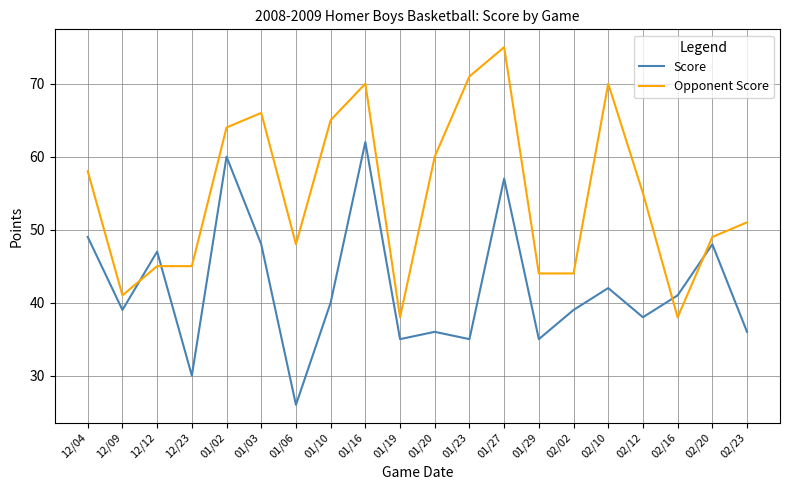

What is the greatest value displayed?

75